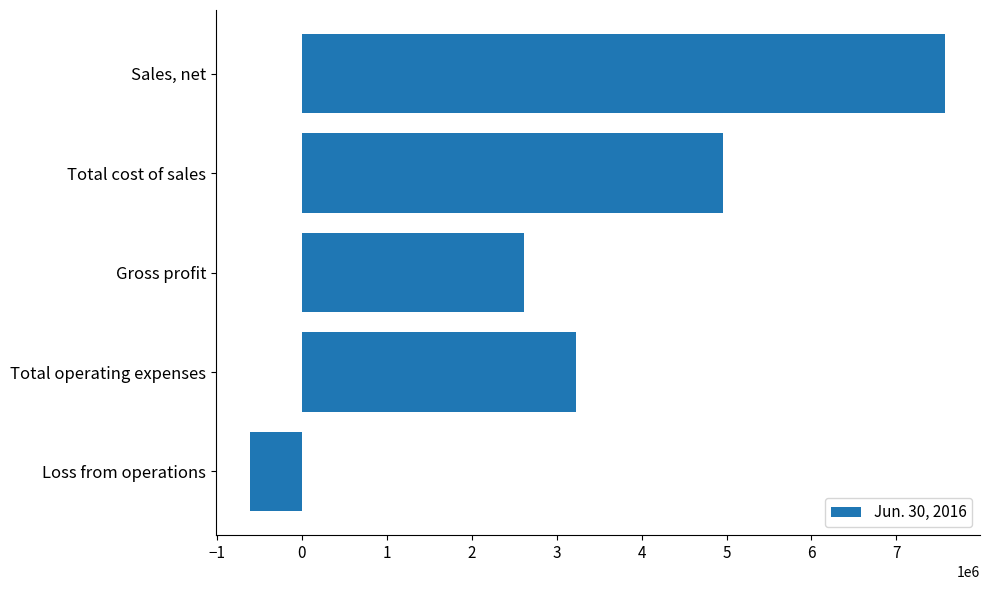

How many categories are shown in the chart?

5